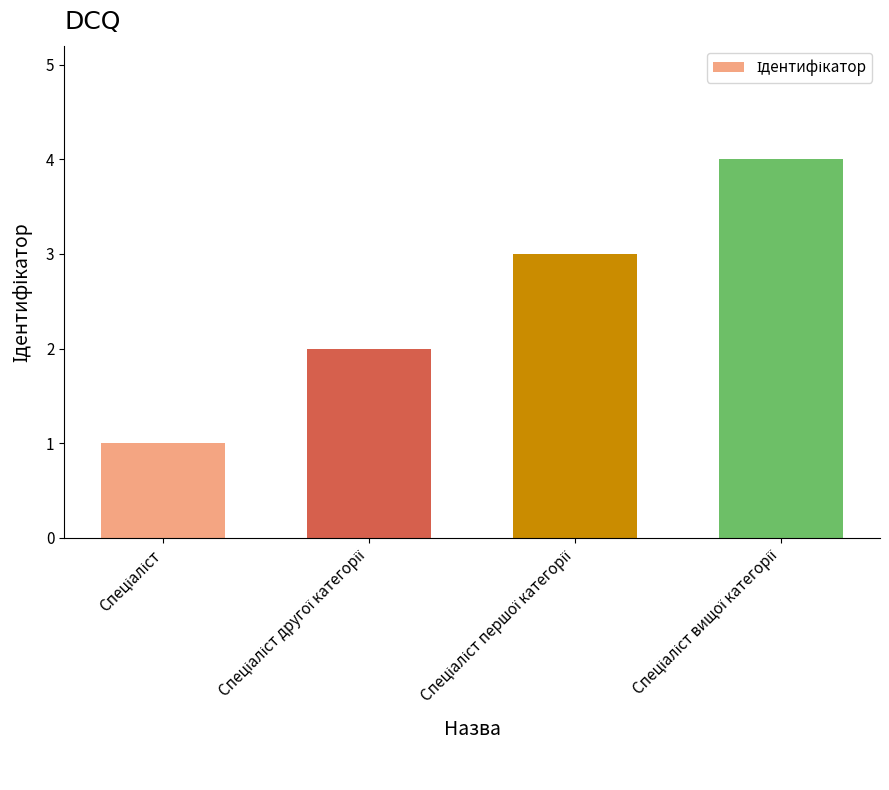

How many categories are shown in the chart?

4